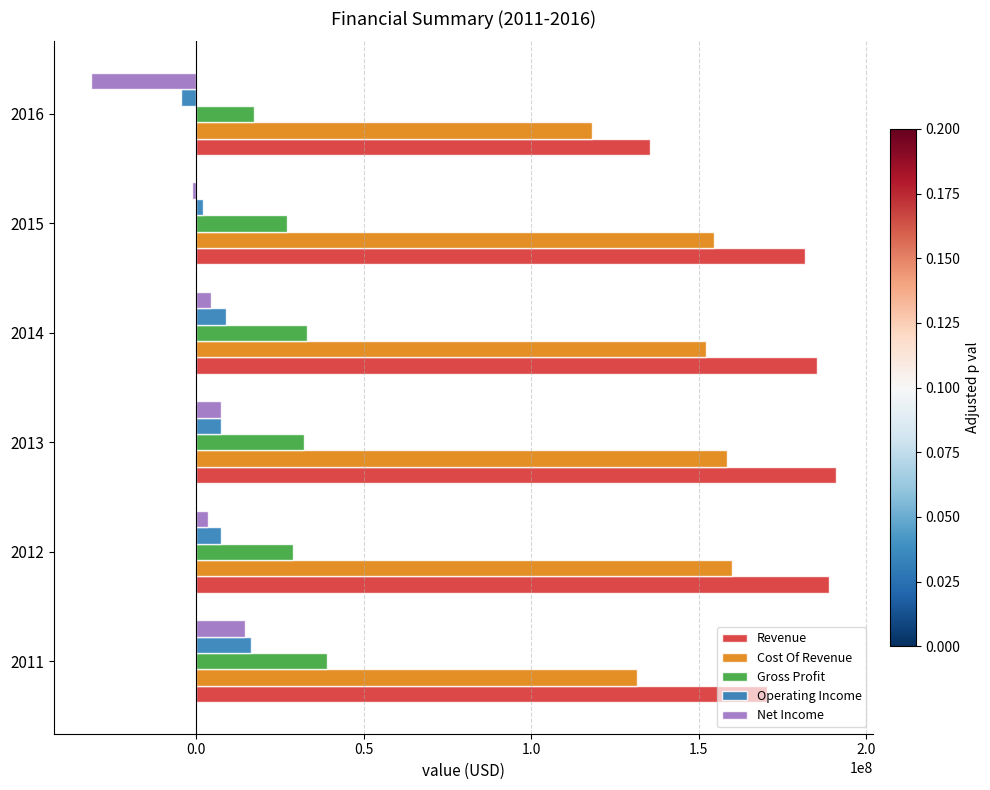

What is the average value of the Revenue series?

175369833